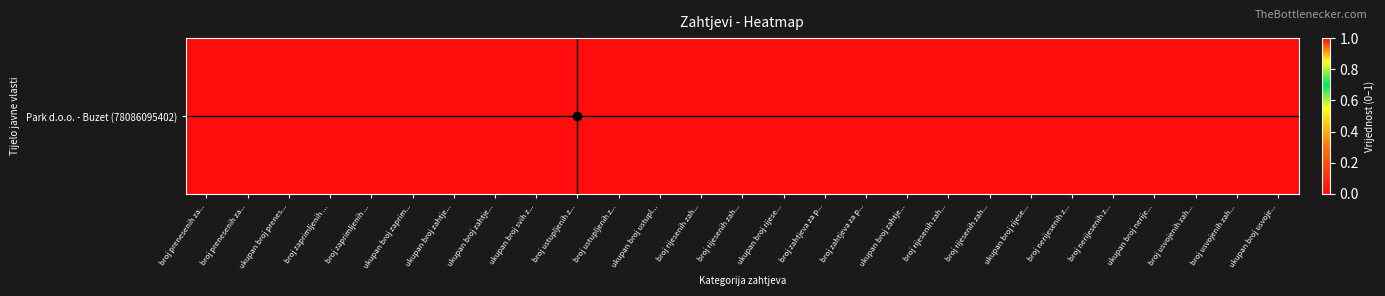

At which label is the value closest to 0?

broj prenesenih za...